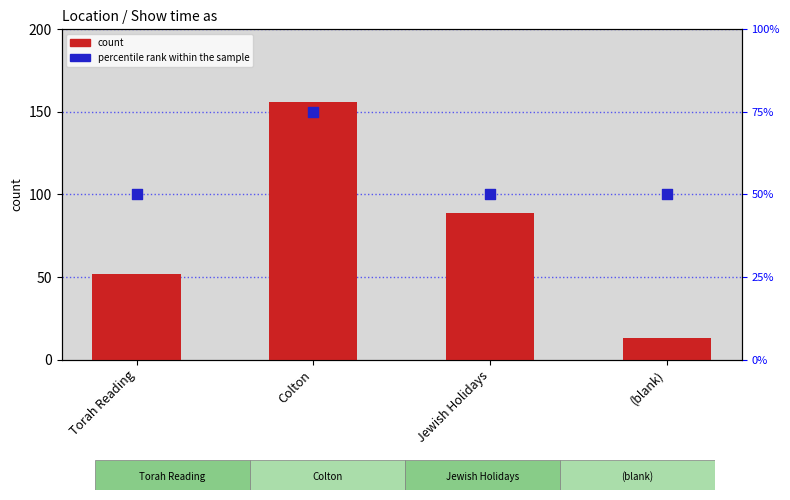

Is the value of percentile rank within the sample at (blank) greater than the value of count at Jewish Holidays?

No